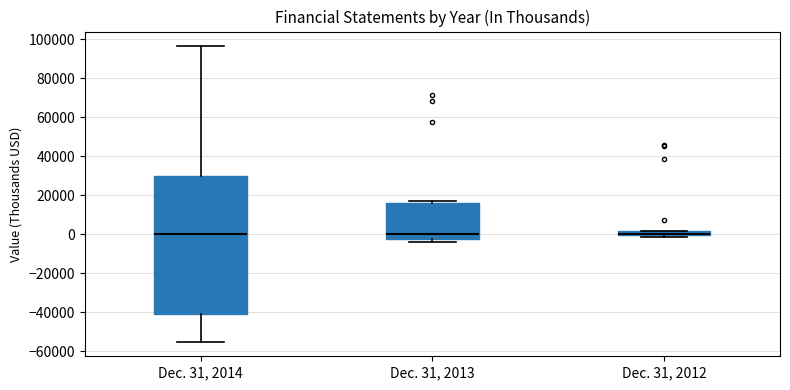

Comparing the boxes themselves (not the whiskers), which one is the tallest?

Dec. 31, 2014